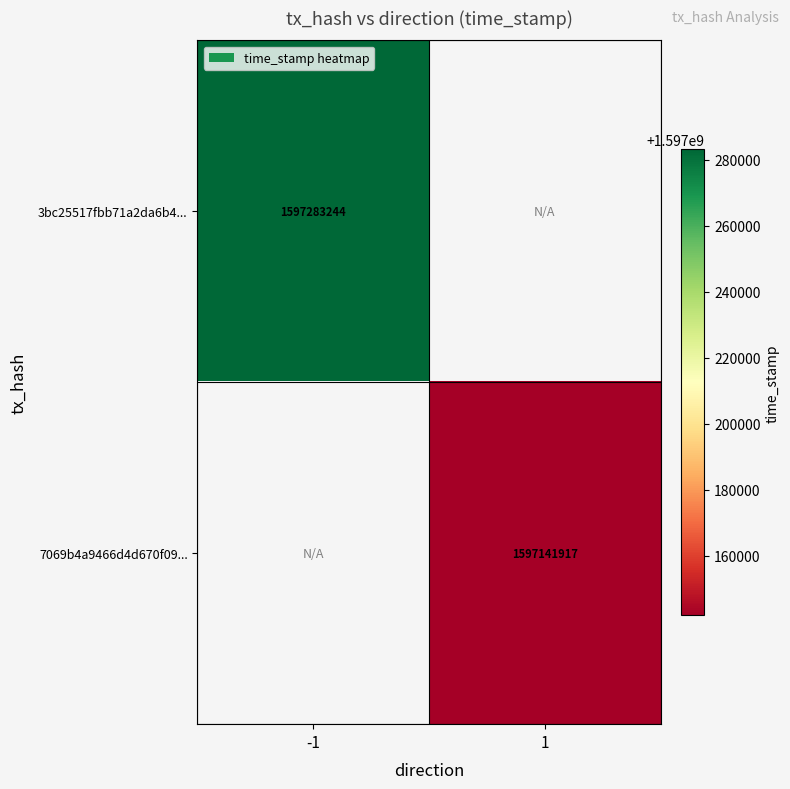

Is it true that 7069b4a9466d4d670f09... equals 380083234 at 1?

False